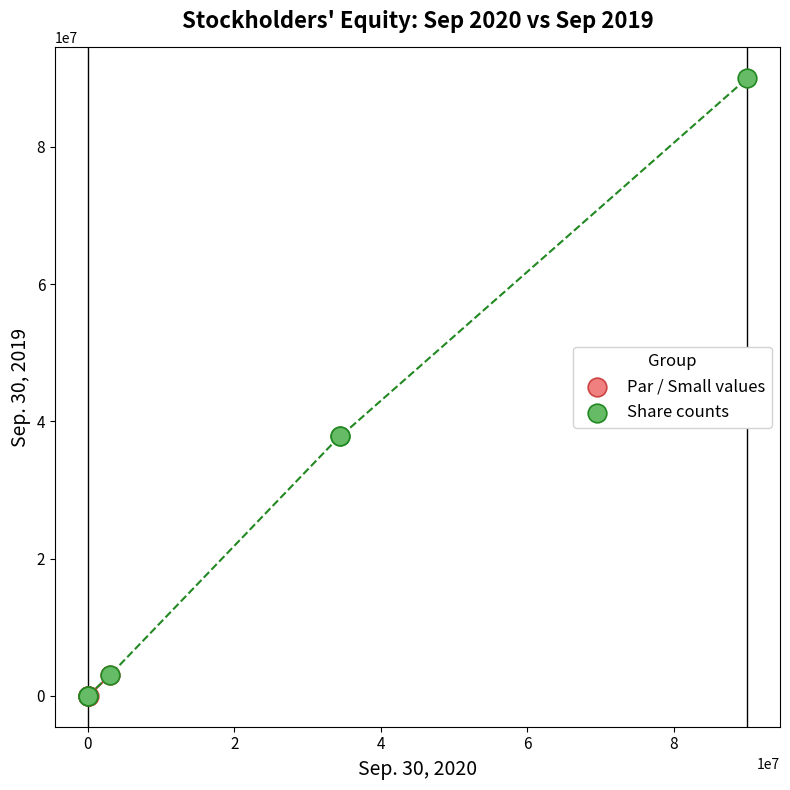

Which series has the widest spread of Y values?

Share counts